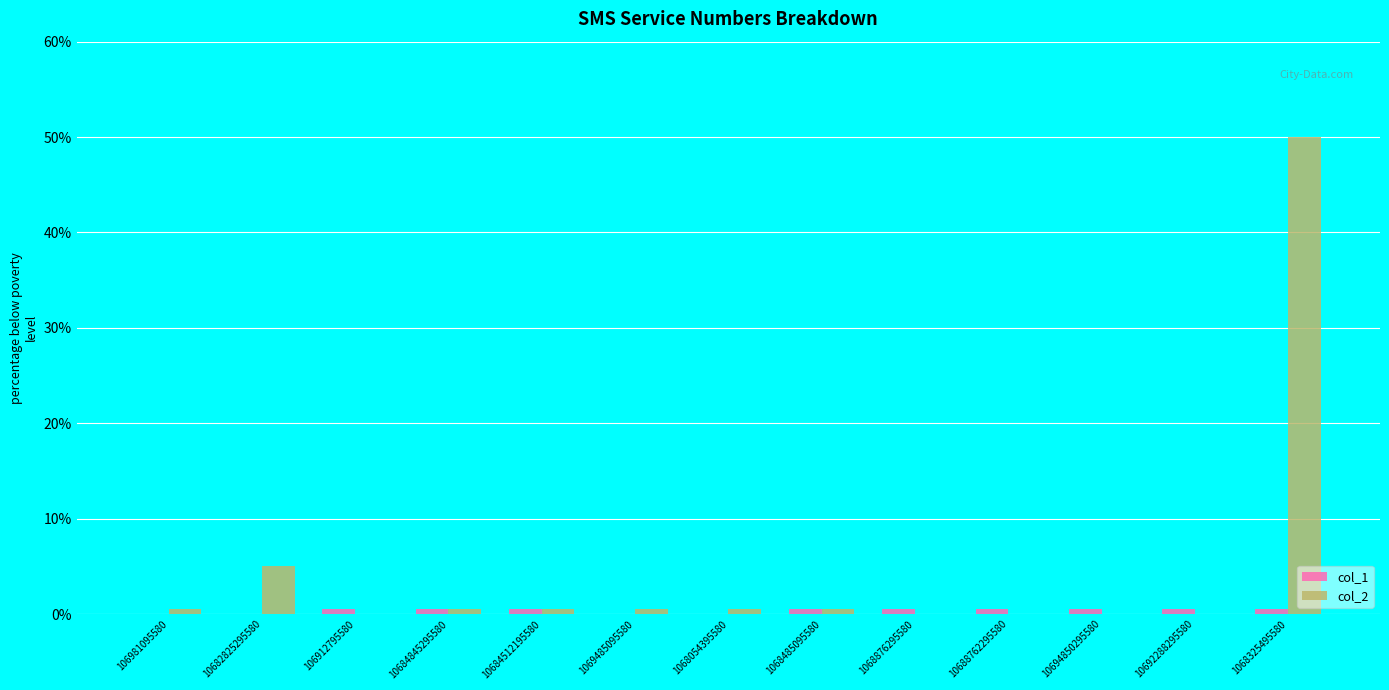

At which category does the chart reach its peak across all series?

1068325495580